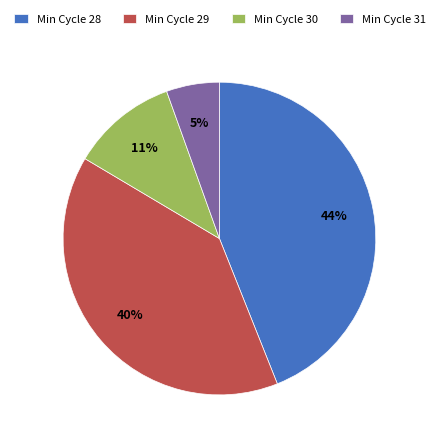

To the nearest percent, what percentage of the pie is Min Cycle 28?

44%